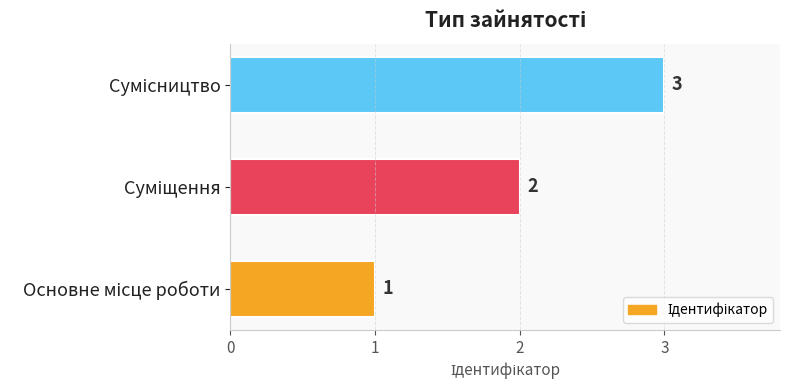

Count the values in the range 1 to 3.

3